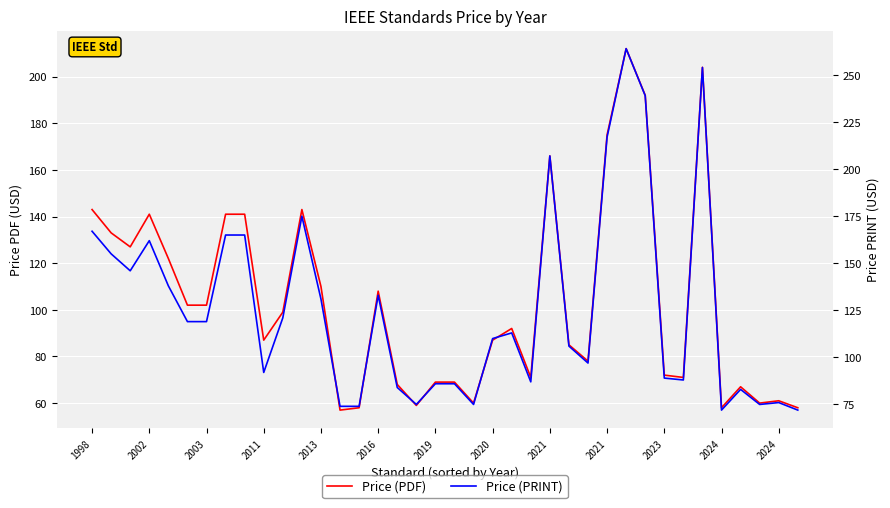

What is the sum of all Price (PDF) values?

3948